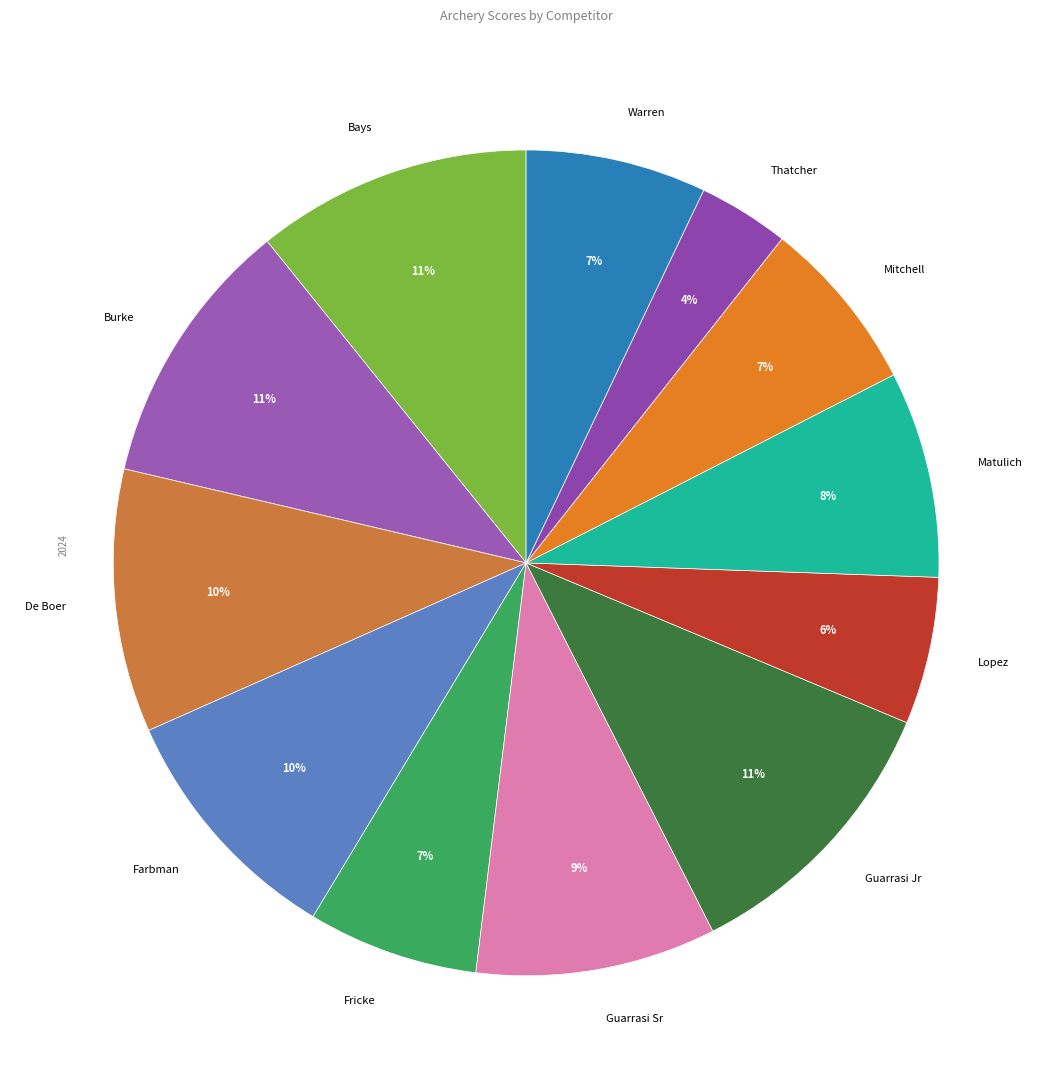

How many segments does this pie chart have?

12